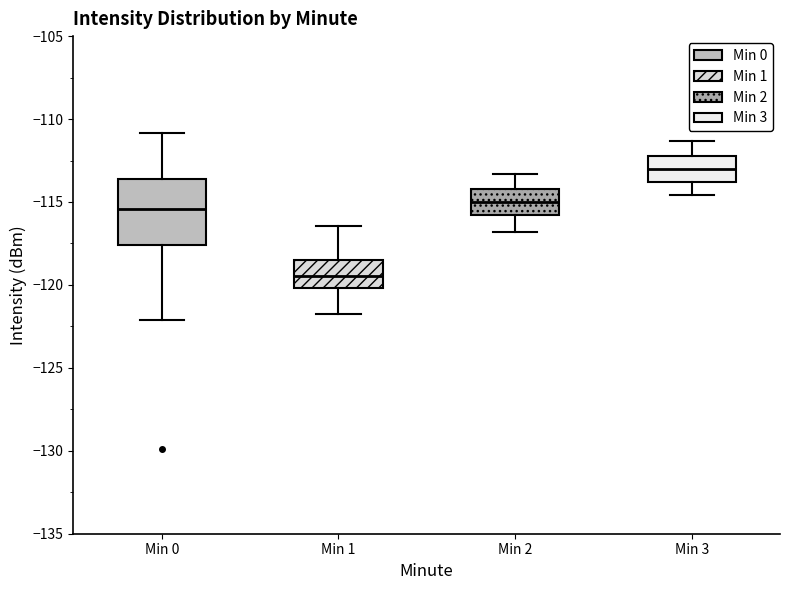

Reading left to right, read every box against the y-axis: the position of its median line, the range the box covers, and the ends of its whiskers. The values are not printed on the chart, so give them approximately, as read against the axis.

Min 0: median -115.5, box -117.5 to -113.5, whiskers -122.0 to -111.0
Min 1: median -119.5, box -120.0 to -118.5, whiskers -122.0 to -116.5
Min 2: median -115.0, box -116.0 to -114.0, whiskers -117.0 to -113.5
Min 3: median -113.0, box -114.0 to -112.0, whiskers -114.5 to -111.5